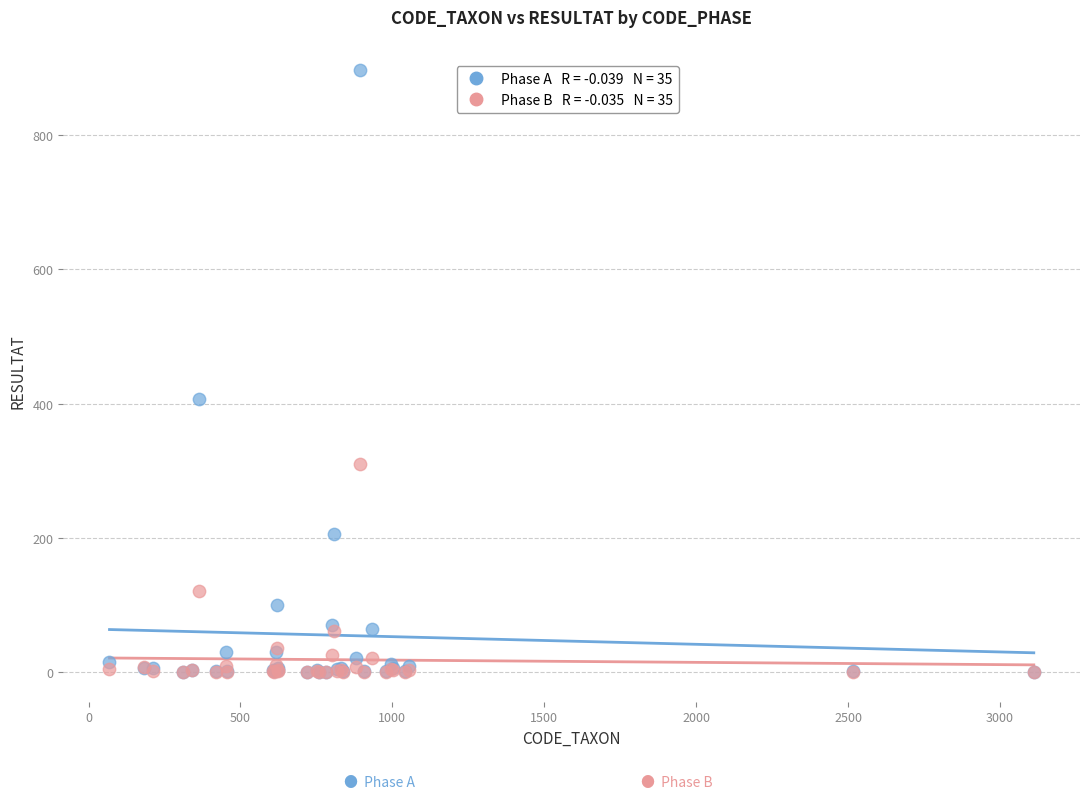

Across all series, what Y value is closest to 449?

407